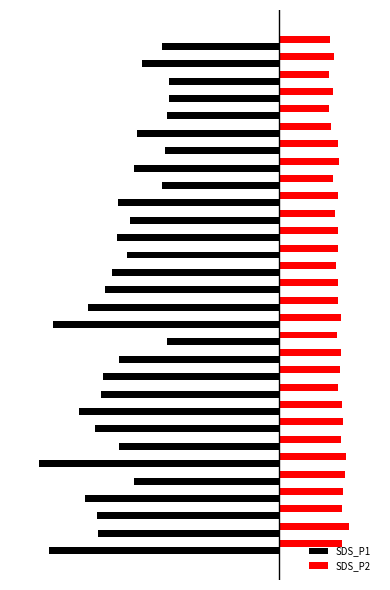

What are all the series names shown in the legend?

SDS_P1, SDS_P2